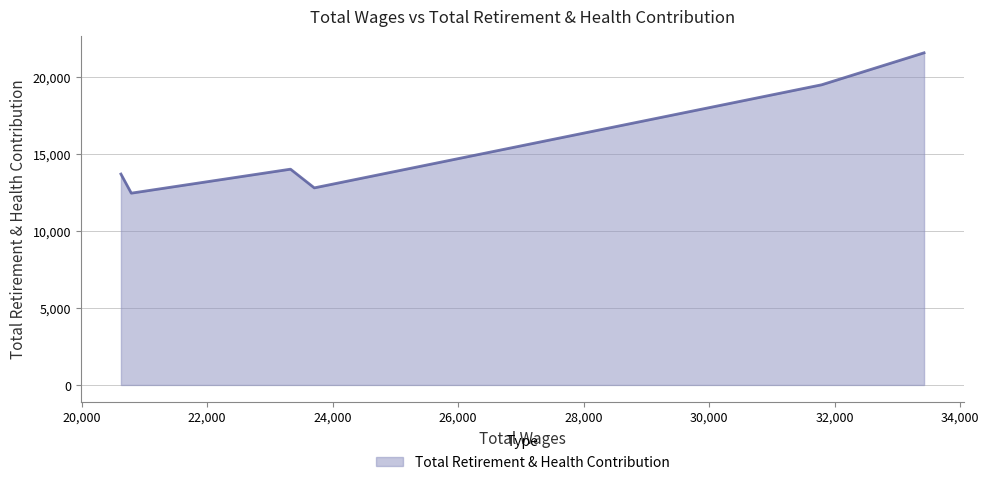

True or false: there are more than 1 points higher than both neighbors.

False